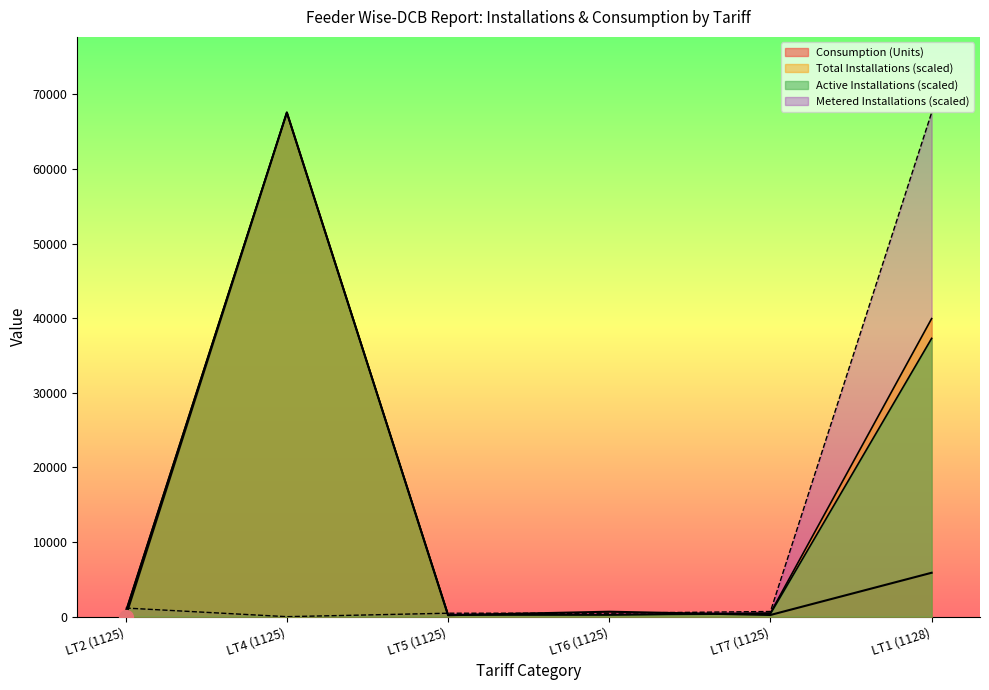

What is the average value of the Total Installations series?

18190.9